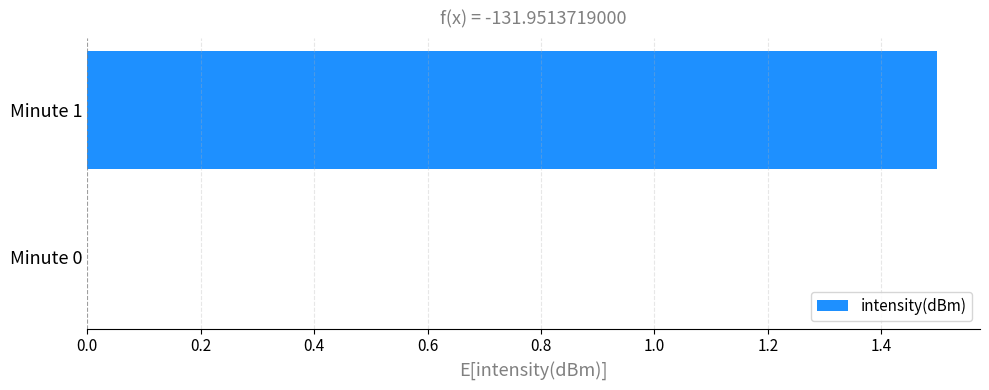

How many values are between 0 and 1?

1